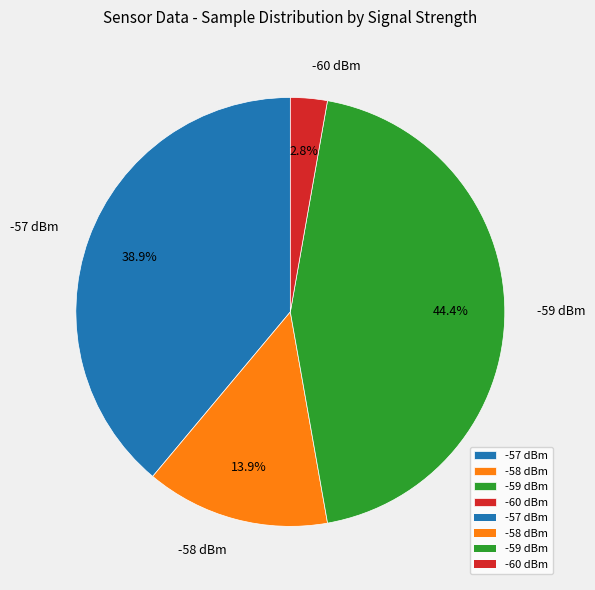

Is there a majority slice in this chart?

No